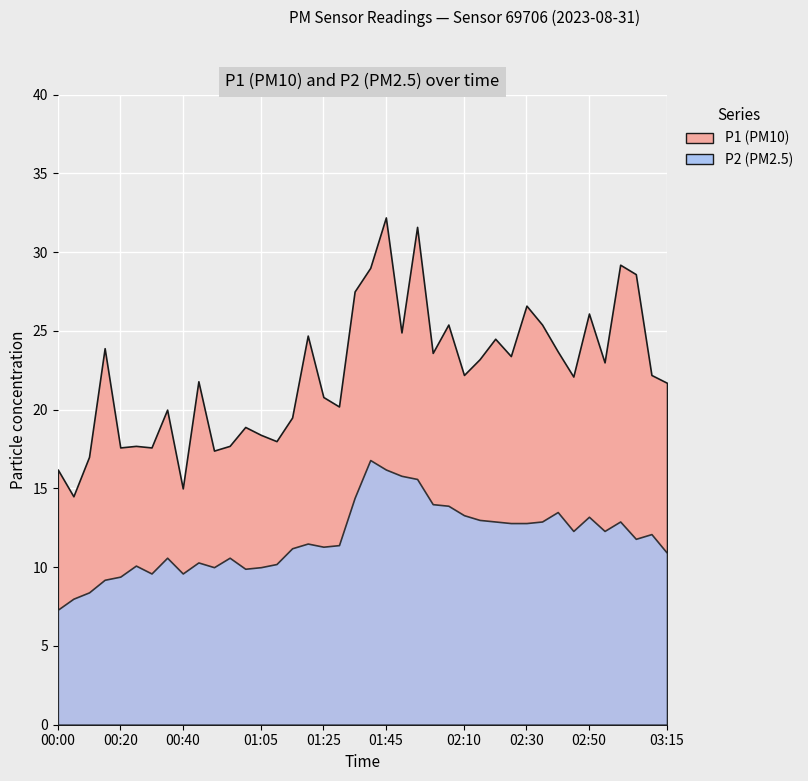

The P1 series shows 22.2 at 00:10. True or false?

False